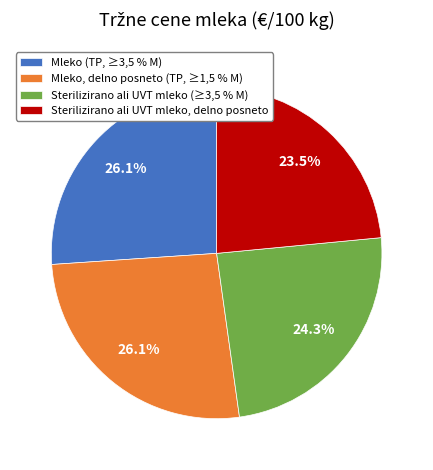

To the nearest percent, what is the difference between the largest and smallest slice percentages?

3%